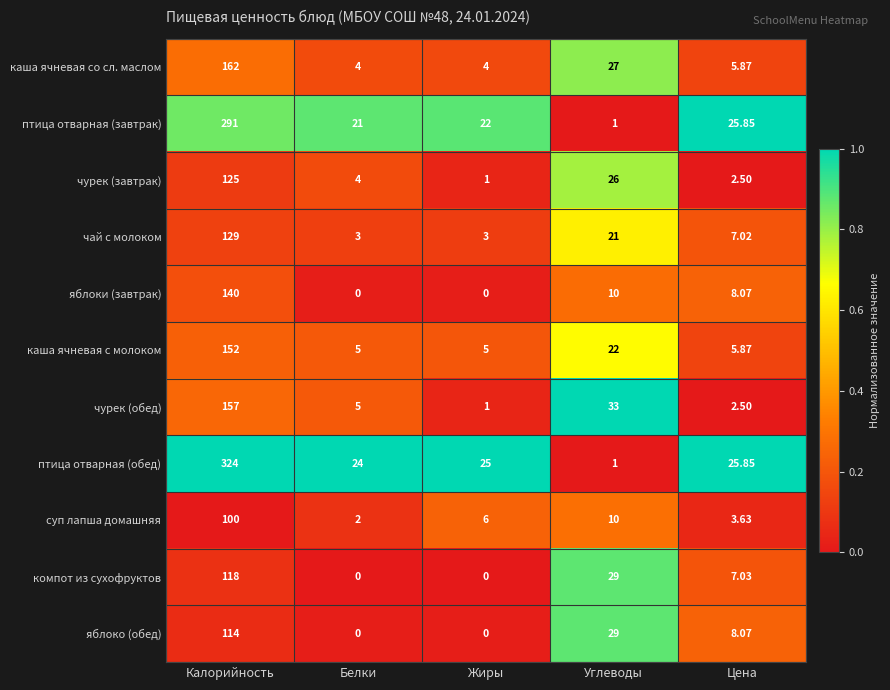

Which series has the widest spread of values?

птица отварная (обед)